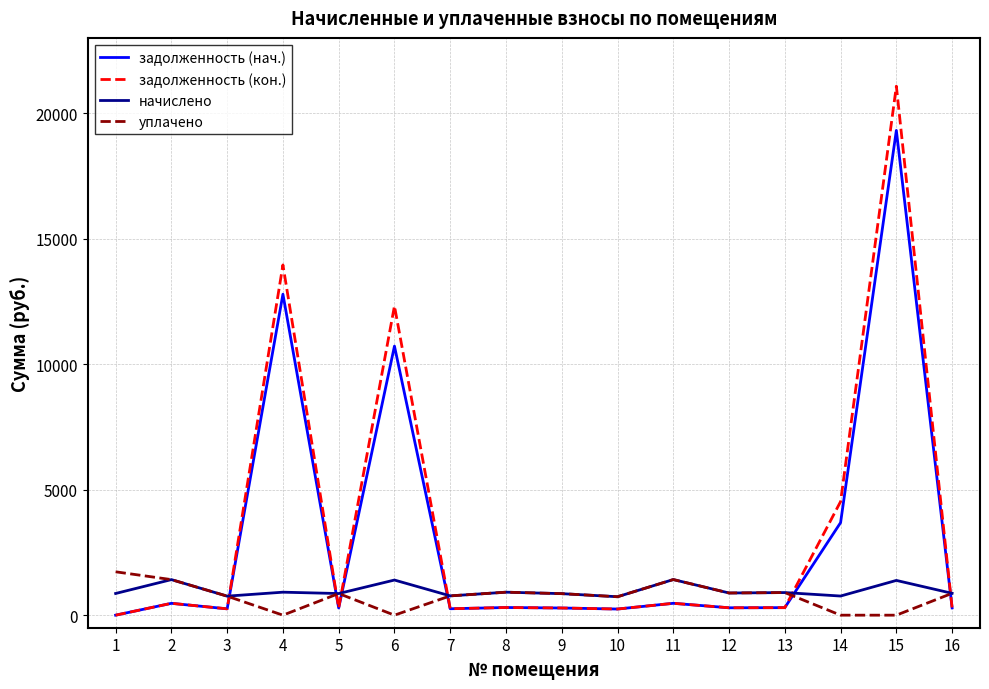

What is the total value across all series at 16?

2321.3